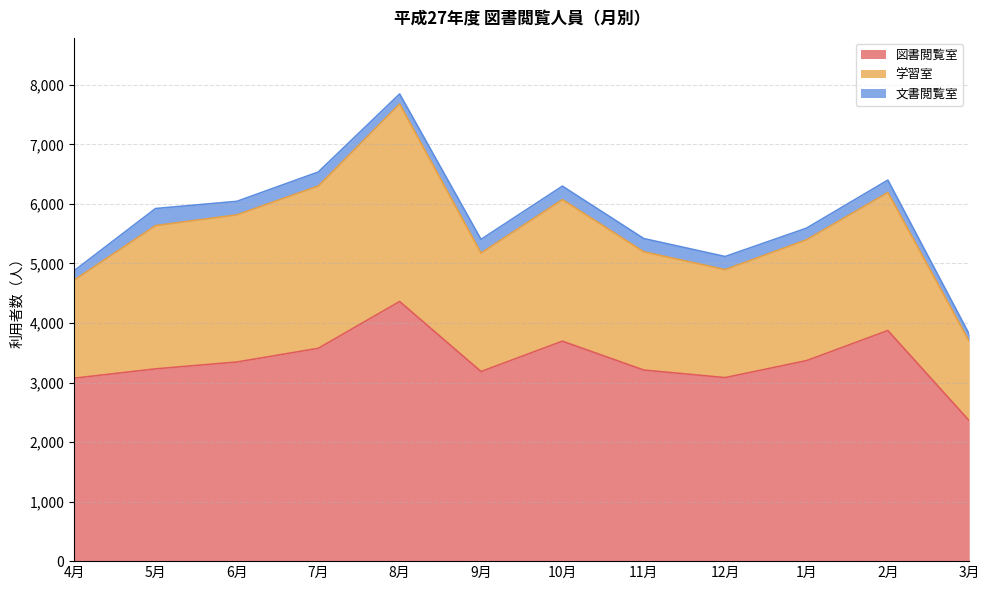

Where is 文書閲覧室 nearest to the value 203?

2月